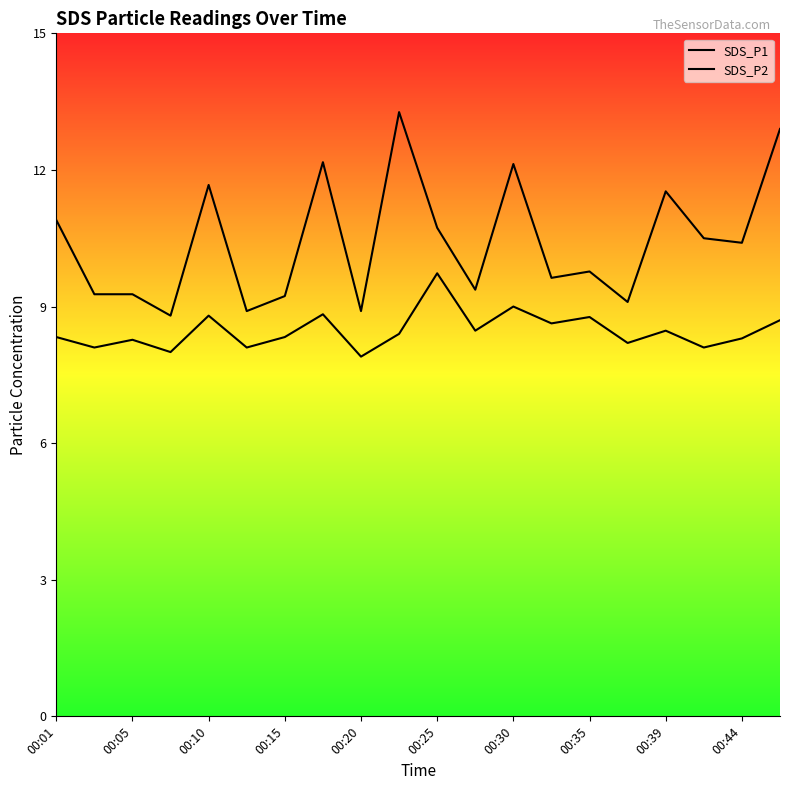

Reading left to right, transcribe all the data shown in this chart.

SDS_P1: 10.9	9.3	9.3	8.8	11.7	8.9	9.2	12.2	8.9	13.3	10.7	9.4	12.1	9.6	9.8	9.1	11.5	10.5	10.4	12.9
SDS_P2: 8.3	8.1	8.3	8.0	8.8	8.1	8.3	8.8	7.9	8.4	9.7	8.5	9.0	8.6	8.8	8.2	8.5	8.1	8.3	8.7